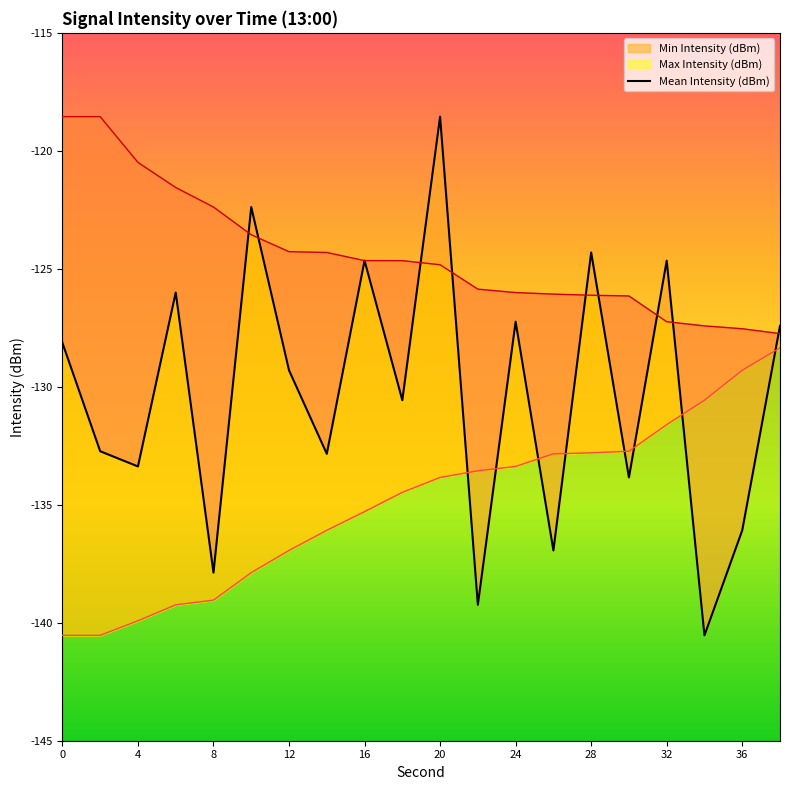

Does the chart have visible grid lines?

No